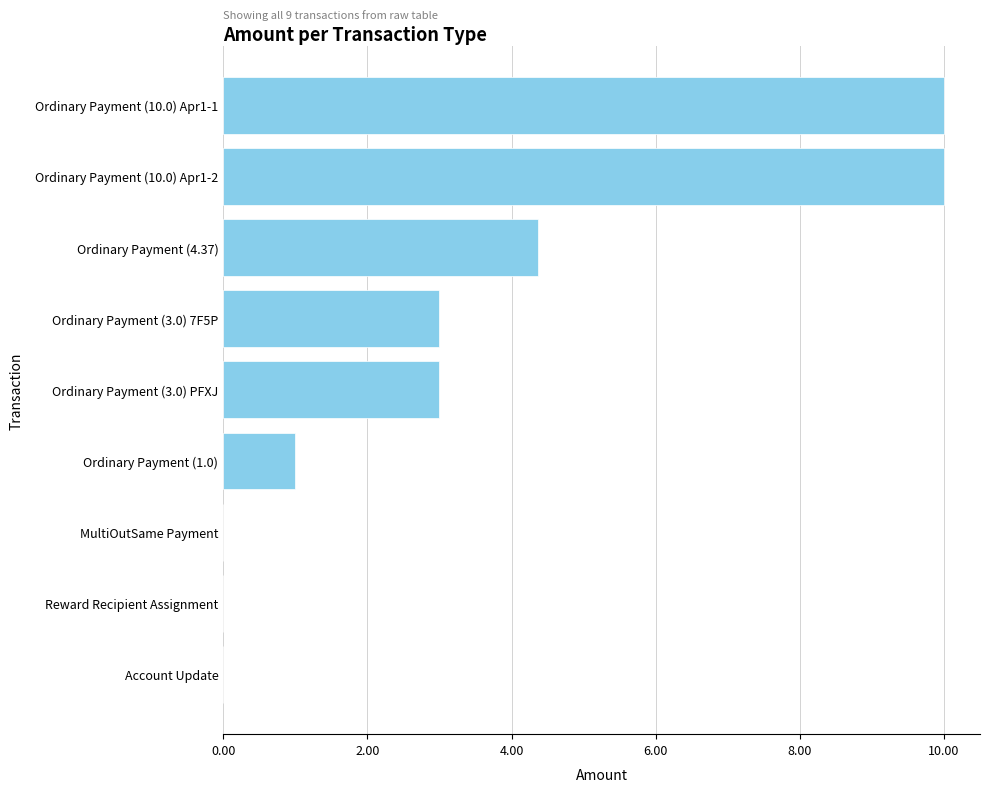

Is it true that the value at Ordinary Payment (3.0) PFXJ is 3.0?

True